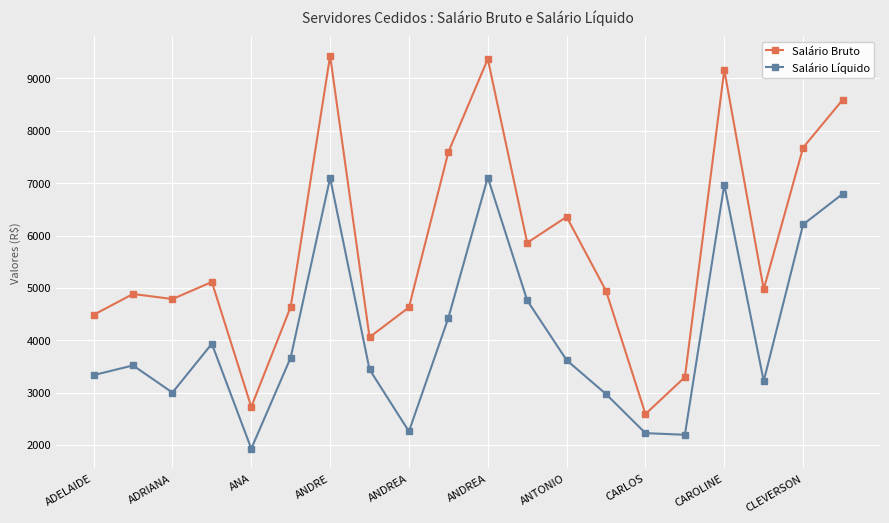

Rank the series by their maximum value, from highest to lowest.

Salário Bruto, Salário Líquido